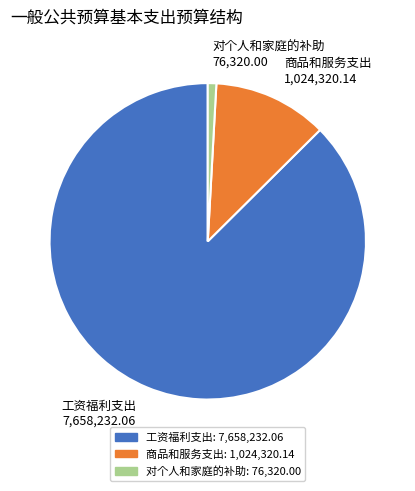

Is it true that 商品和服务支出 is 24% of the pie?

False